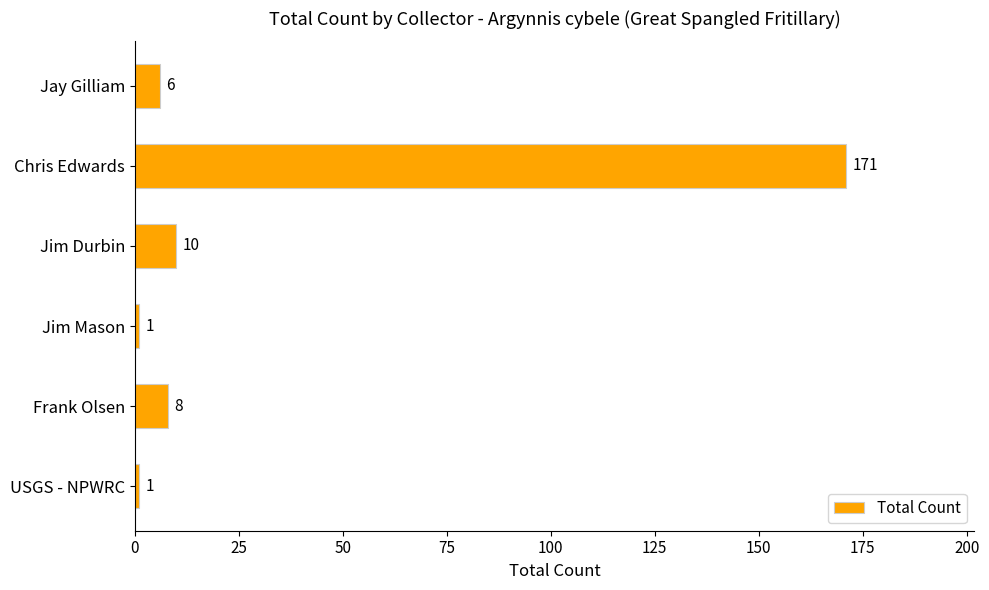

Reading bottom to top, transcribe all the data shown in this chart.

USGS - NPWRC=1	Frank Olsen=8	Jim Mason=1	Jim Durbin=10	Chris Edwards=171	Jay Gilliam=6